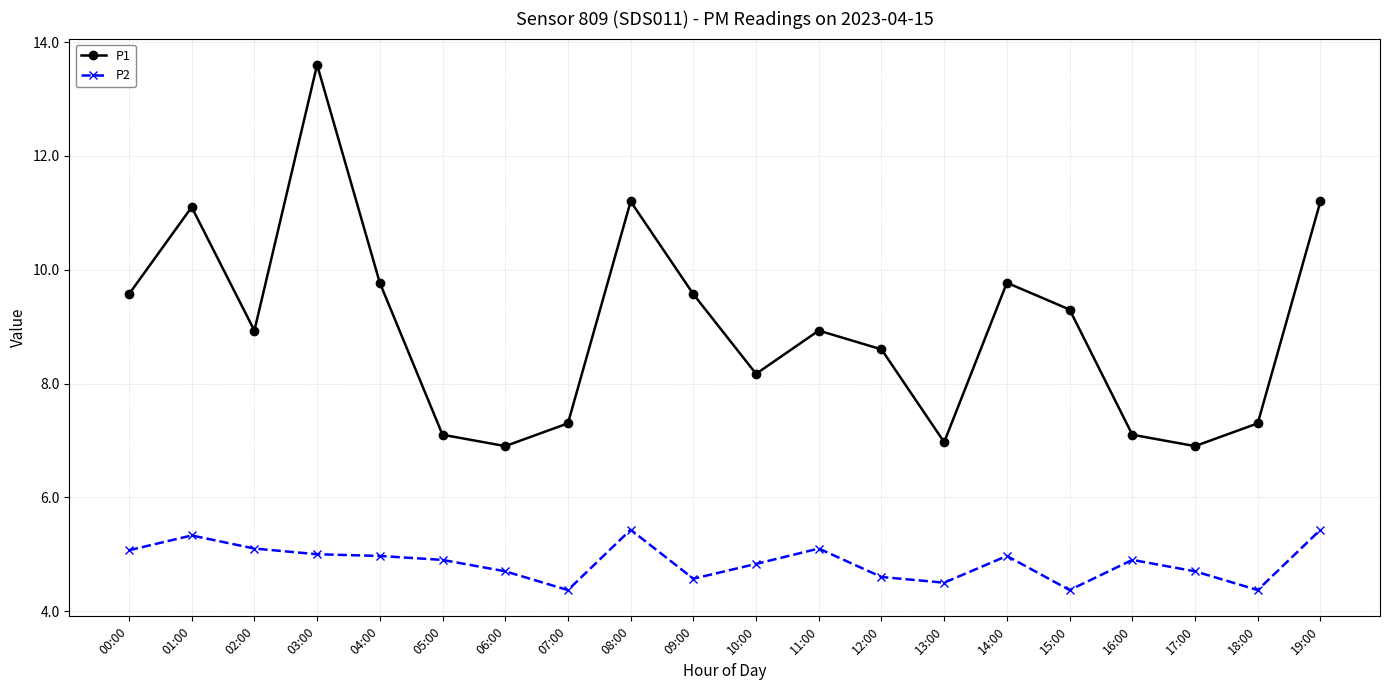

Reading right to left, transcribe all the data shown in this chart.

P1: 19:00=11.2	18:00=7.3	17:00=6.9	16:00=7.1	15:00=9.3	14:00=9.8	13:00=7.0	12:00=8.6	11:00=8.9	10:00=8.2	09:00=9.6	08:00=11.2	07:00=7.3	06:00=6.9	05:00=7.1	04:00=9.8	03:00=13.6	02:00=8.9	01:00=11.1	00:00=9.6
P2: 19:00=5.4	18:00=4.4	17:00=4.7	16:00=4.9	15:00=4.4	14:00=5.0	13:00=4.5	12:00=4.6	11:00=5.1	10:00=4.8	09:00=4.6	08:00=5.4	07:00=4.4	06:00=4.7	05:00=4.9	04:00=5.0	03:00=5.0	02:00=5.1	01:00=5.3	00:00=5.1